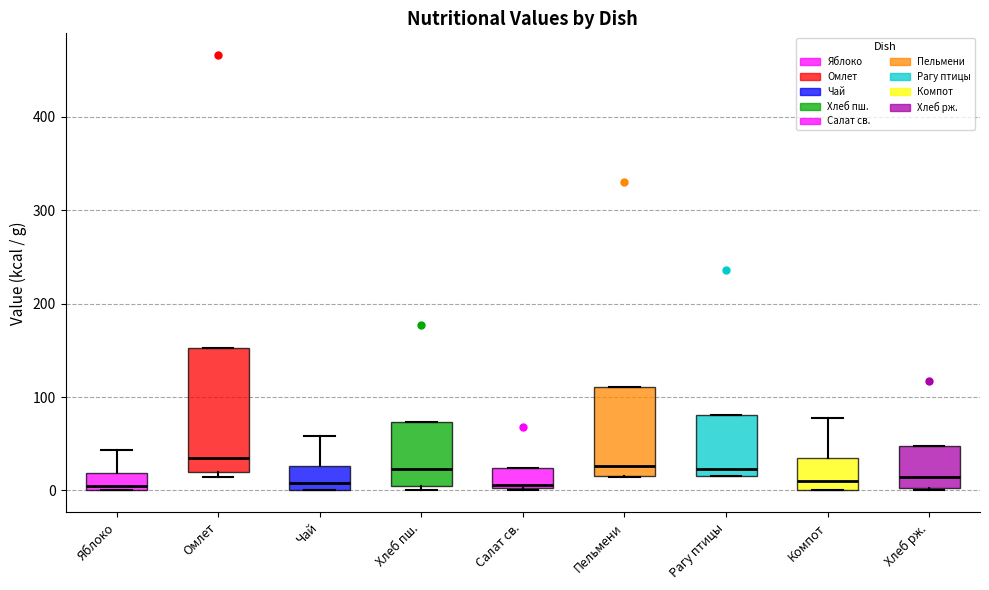

Reading left to right, transcribe this box plot: for each box, give where its median line is, the range the box spans, and where its two whiskers end, as read against the y-axis. The values are not printed on the chart, so give them approximately, as read against the axis.

Яблоко: median 10, box 0 to 20, whiskers 0 to 40
Омлет: median 30, box 20 to 150, whiskers 10 to 150
Чай: median 10, box 0 to 30, whiskers 0 to 60
Хлеб пш.: median 20, box 0 to 70, whiskers 0 (just below the box's lower edge) to 70
Салат св.: median 10, box 0 to 20, whiskers 0 to 20
Пельмени: median 30, box 20 to 110, whiskers 10 to 110
Рагу птицы: median 20 (just above the box's lower edge), box 20 to 80, whiskers 20 to 80
Компот: median 10, box 0 to 40, whiskers 0 to 80
Хлеб рж.: median 10, box 0 to 50, whiskers 0 to 50